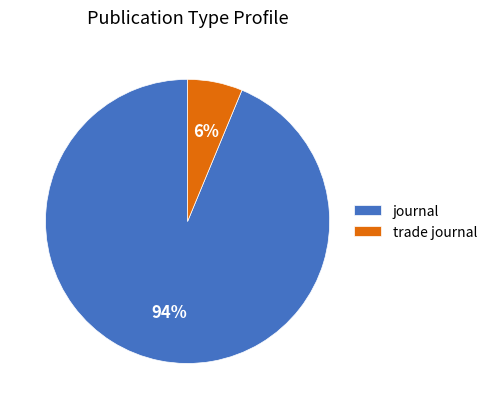

To the nearest percent, what is the average slice percentage?

50%